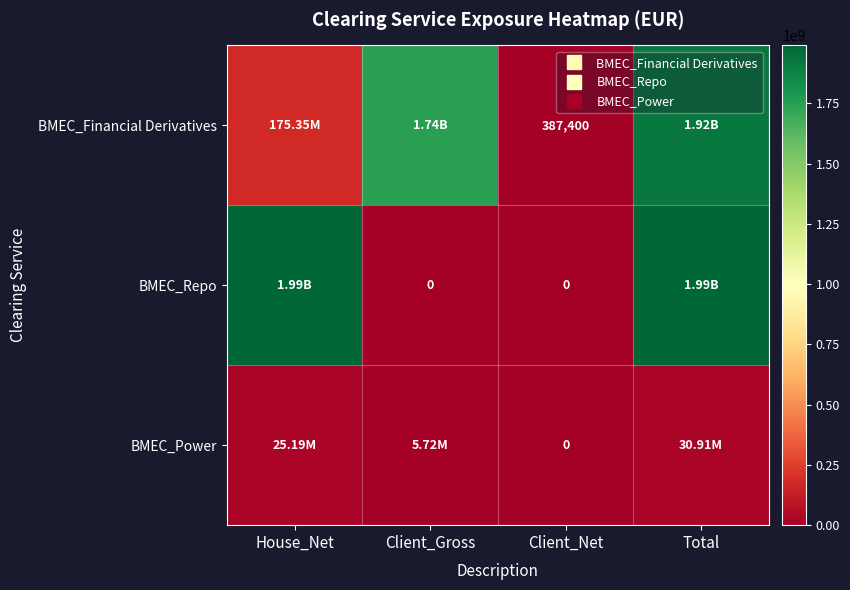

How many series are shown in this chart?

3